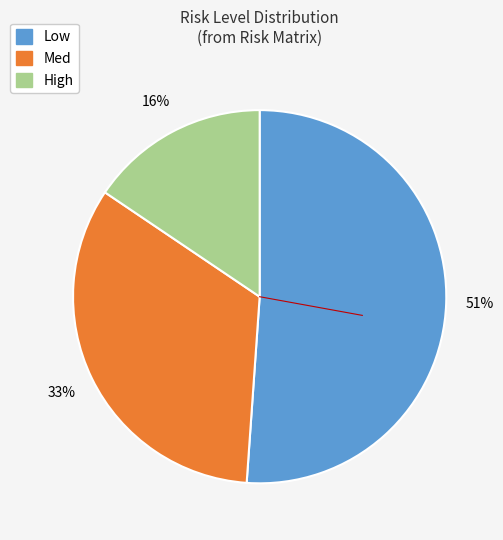

To the nearest percent, what is the average slice percentage?

33%